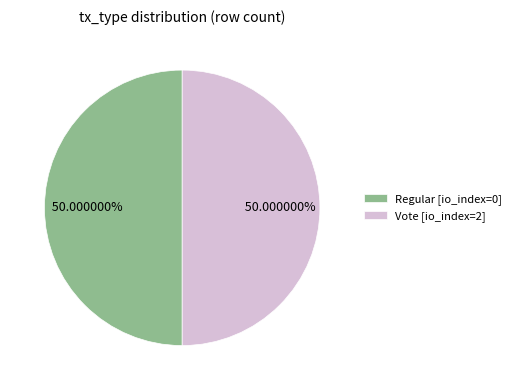

Approximately how many times larger is the value at Regular [io_index=0] compared to Vote [io_index=2]?

1.0